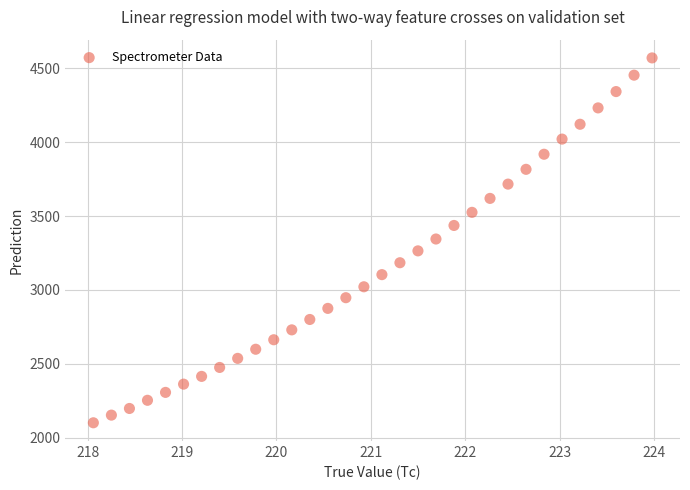

What is the range of Y values (max minus min)?

2469.4